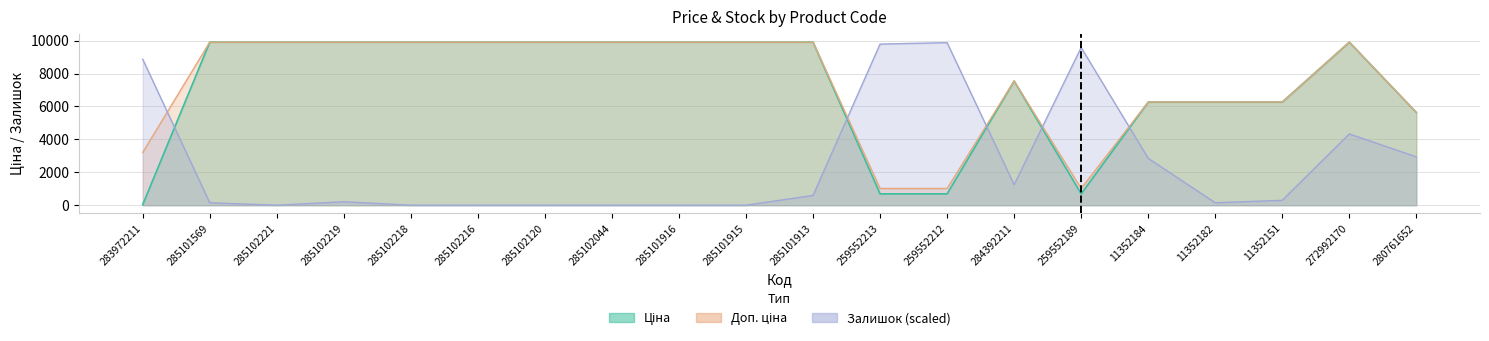

The Доп. ціна series shows 9908.5 at 285102216. True or false?

True